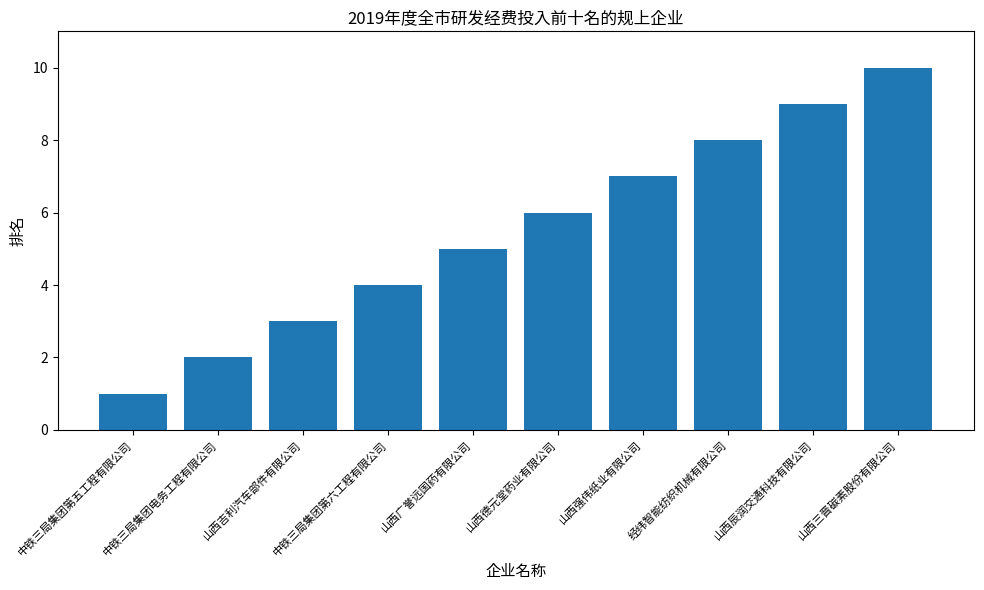

List the labels in order of value, largest first.

山西三晋碳素股份有限公司, 山西辰润交通科技有限公司, 经纬智能纺织机械有限公司, 山西强伟纸业有限公司, 山西德元堂药业有限公司, 山西广誉远国药有限公司, 中铁三局集团第六工程有限公司, 山西吉利汽车部件有限公司, 中铁三局集团电务工程有限公司, 中铁三局集团第五工程有限公司